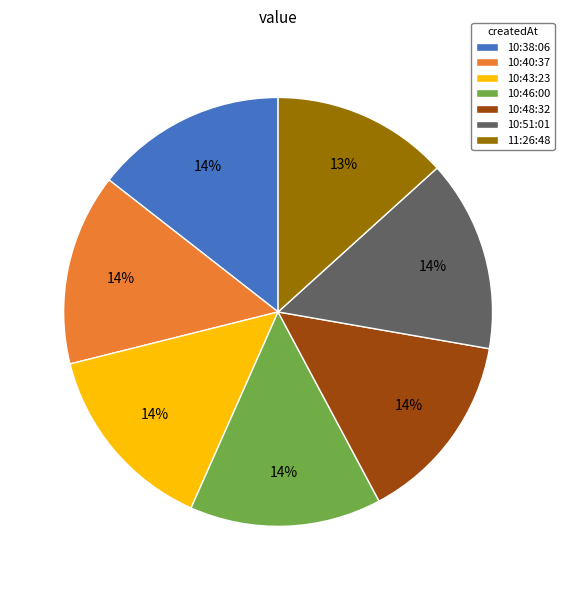

Which slice is the smallest?

11:26:48